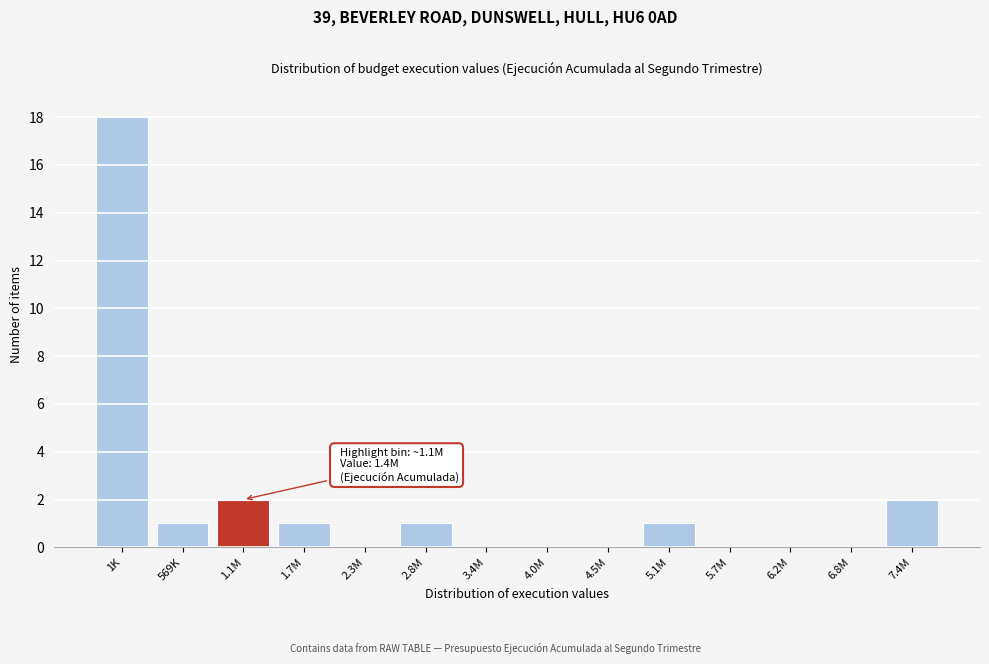

Reading left to right, what are all the values shown in this chart?

1K=18	569K=1	1.1M=2	1.7M=1	2.3M=0	2.8M=1	3.4M=0	4.0M=0	4.5M=0	5.1M=1	5.7M=0	6.2M=0	6.8M=0	7.4M=2